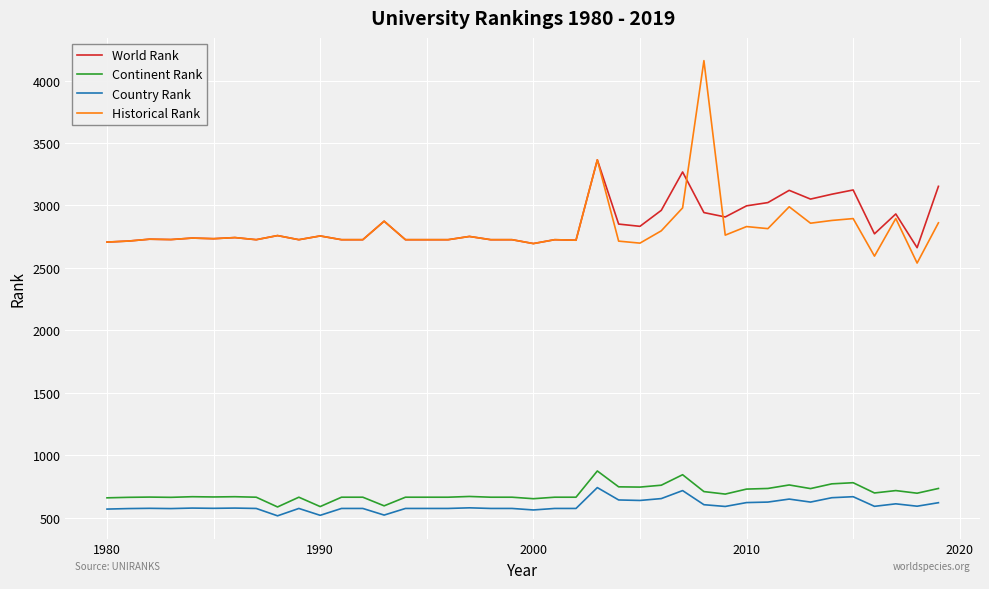

Which series has the largest total across all categories?

World Rank